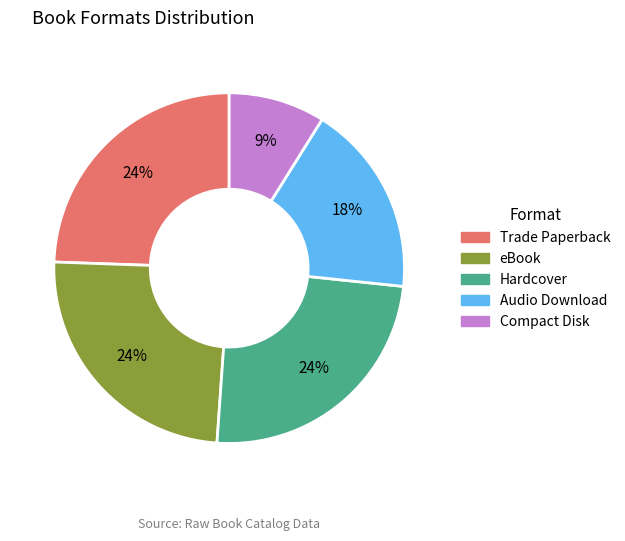

To the nearest percent, what is the combined percentage of eBook and Audio Download?

42%